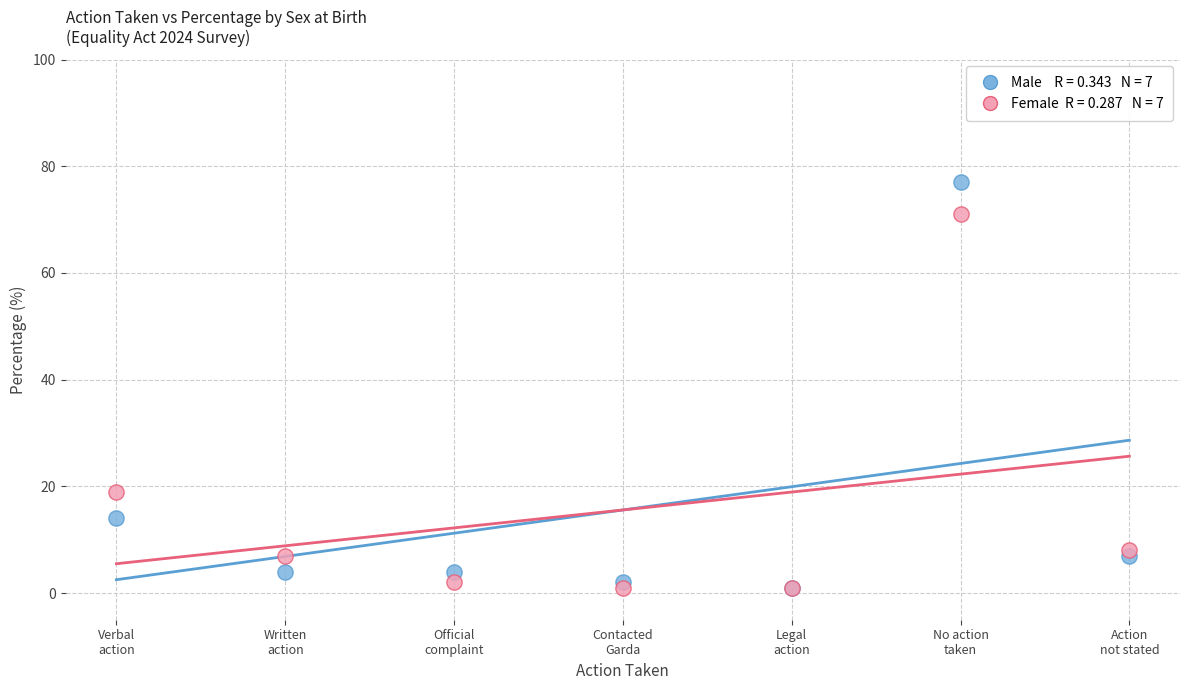

Across all series, what Y value is closest to 39?

19